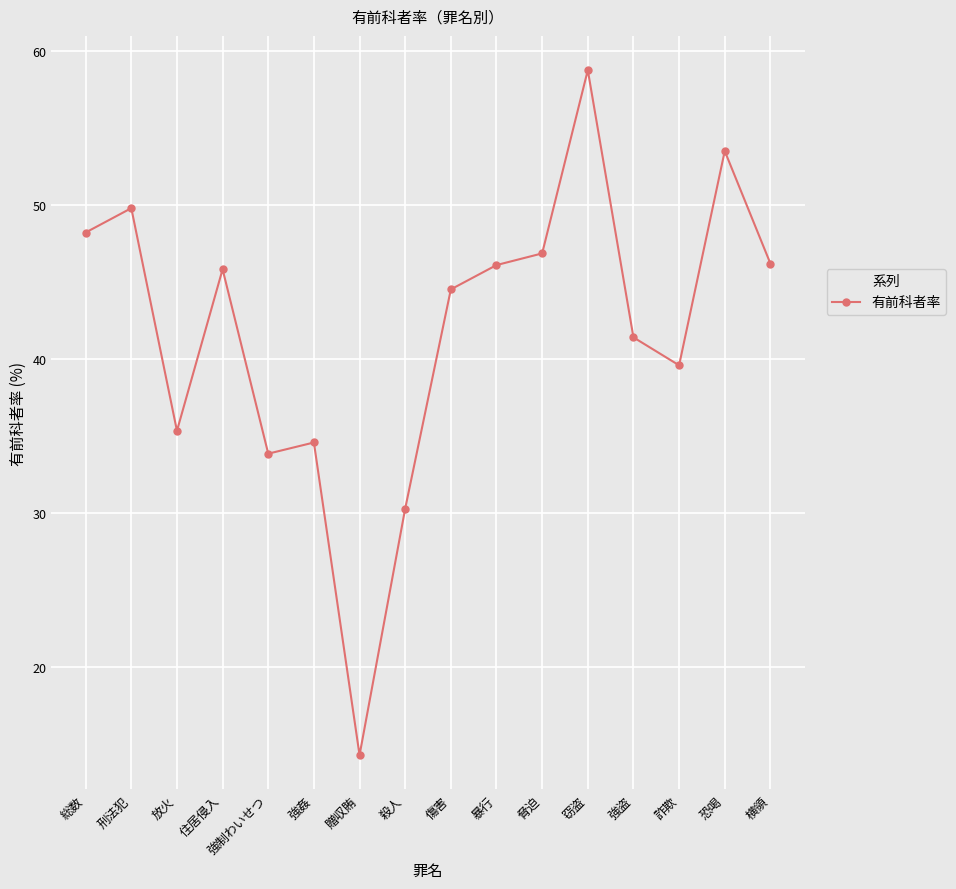

The chart shows a value of 13.4 at 住居侵入. True or false?

False